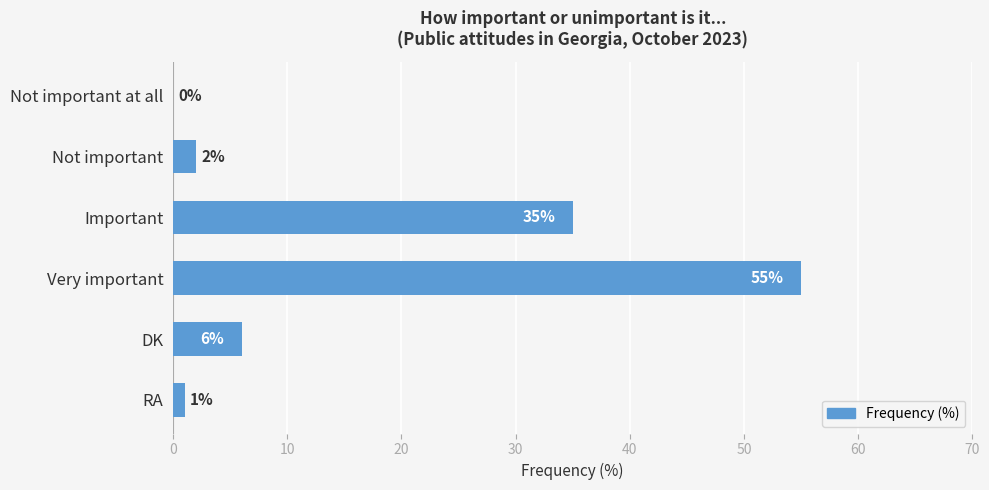

Between Very important and Not important, which is larger?

Very important